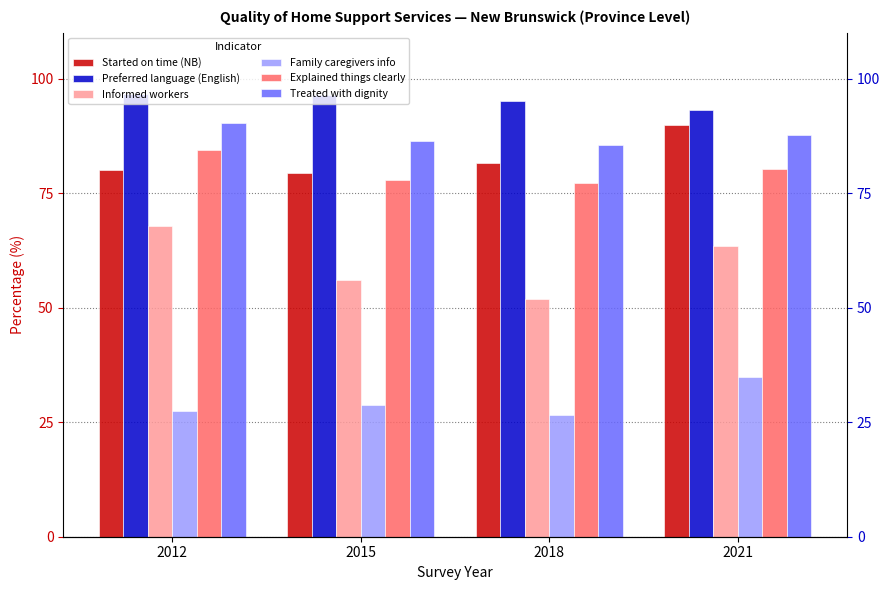

How many categories are shown in the chart?

4